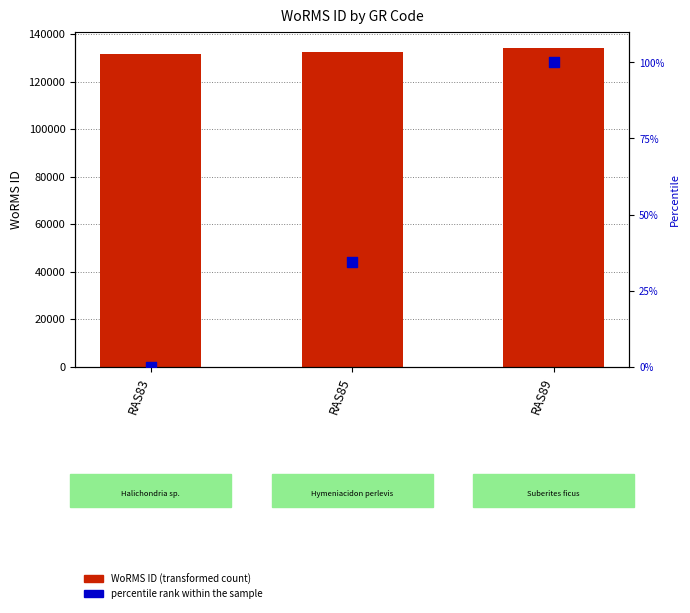

What is the total value across all series at RAS85?

132697.5